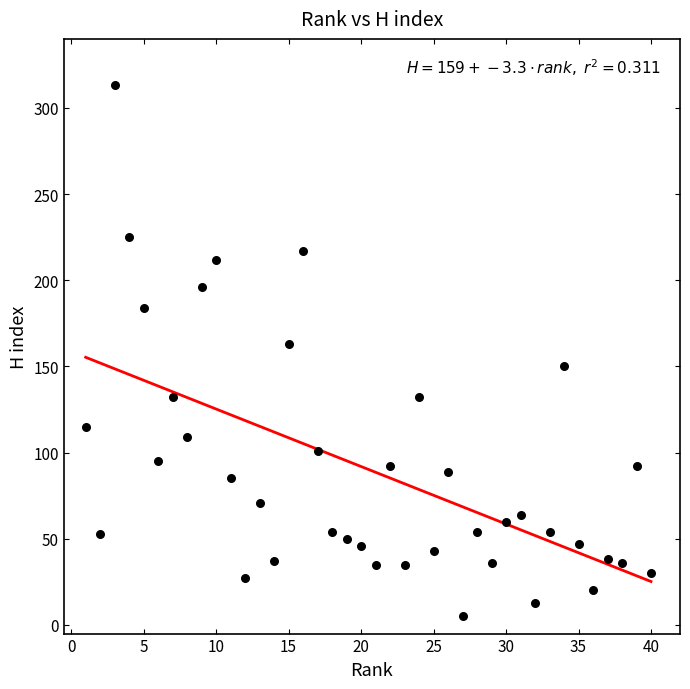

What Y value in the scatter plot is closest to 159?

163